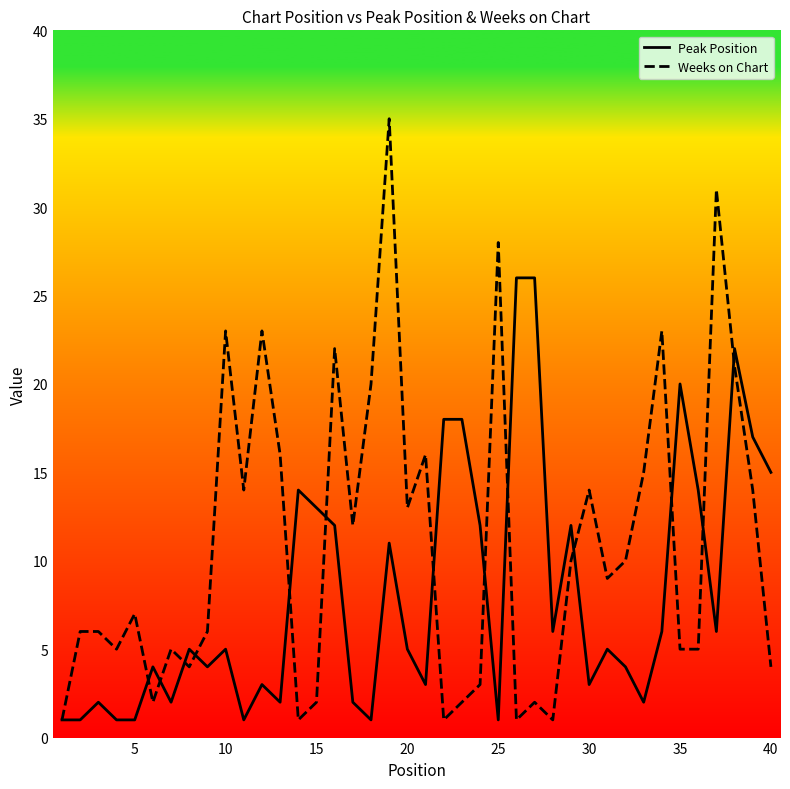

Which series has the largest total across all categories?

Weeks on Chart